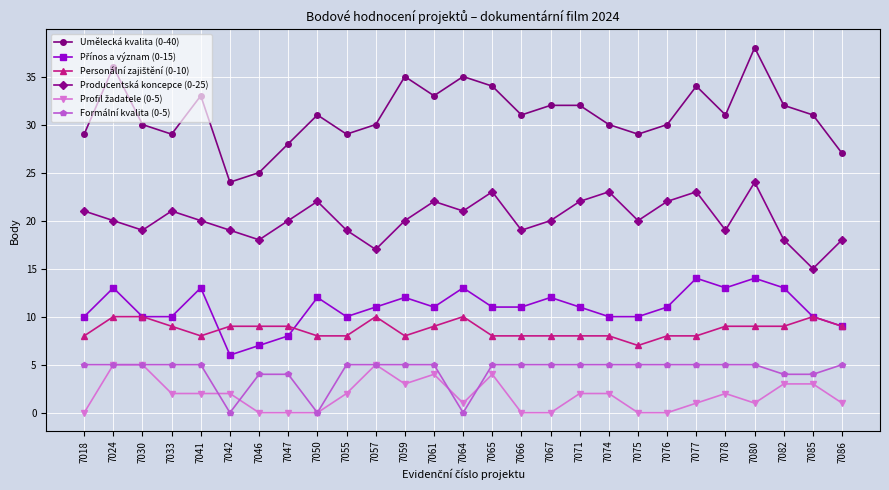

Which series changed the most between 7046 and 7064?

Umělecká kvalita (0-40)